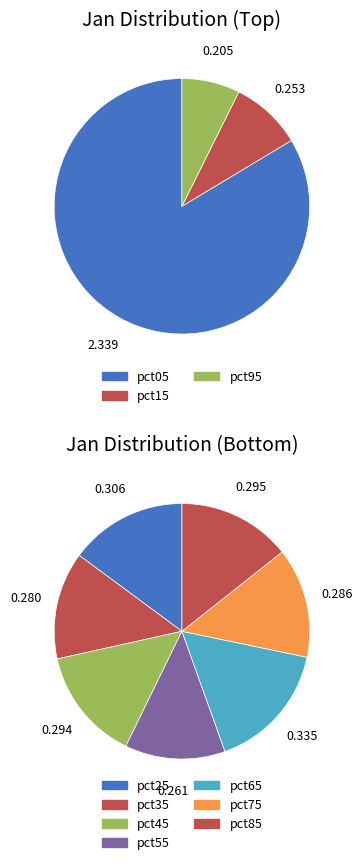

Is it true that pct65 is 1% of the pie?

False